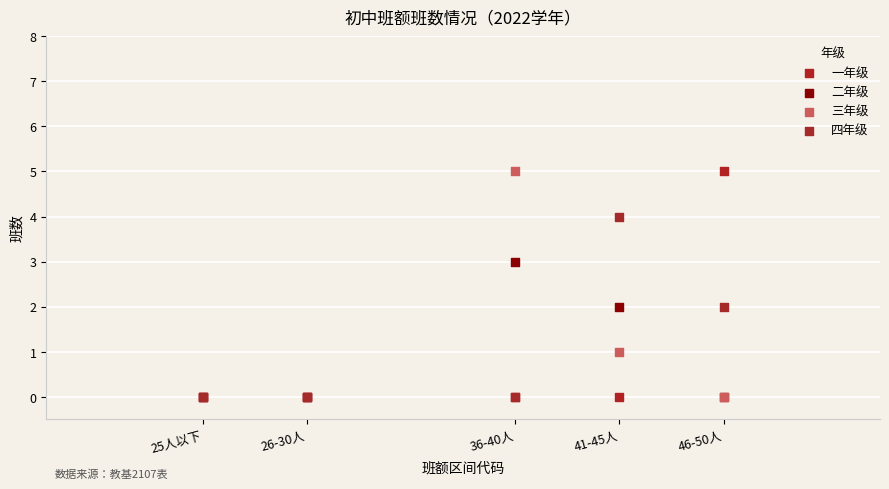

What are all the series names shown in the legend?

一年级, 二年级, 三年级, 四年级